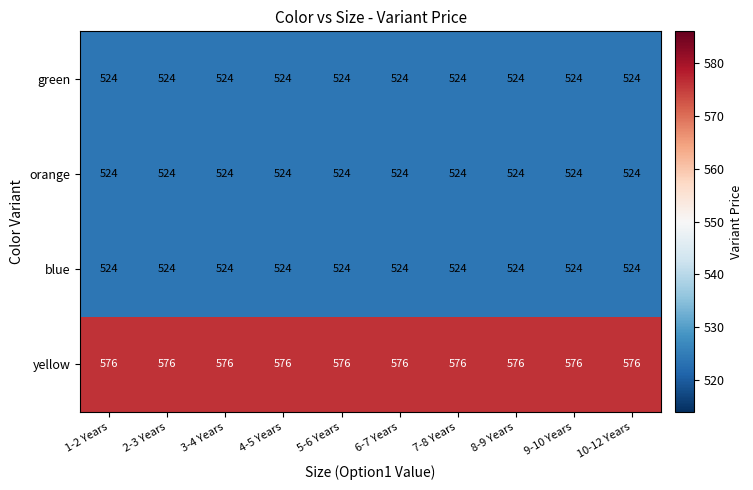

What value does the orange series have at 8-9 Years?

524